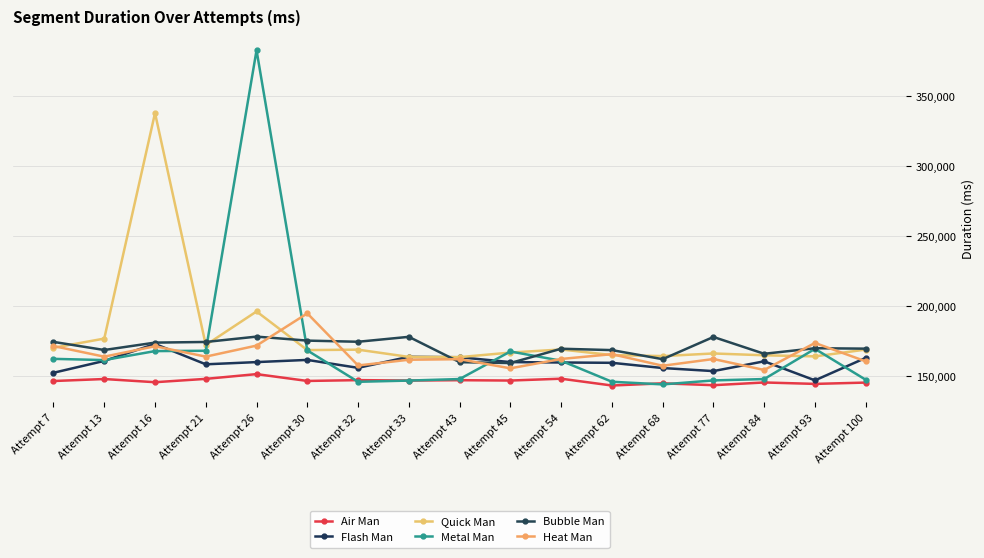

How many data points in Flash Man are less than 159790?

8